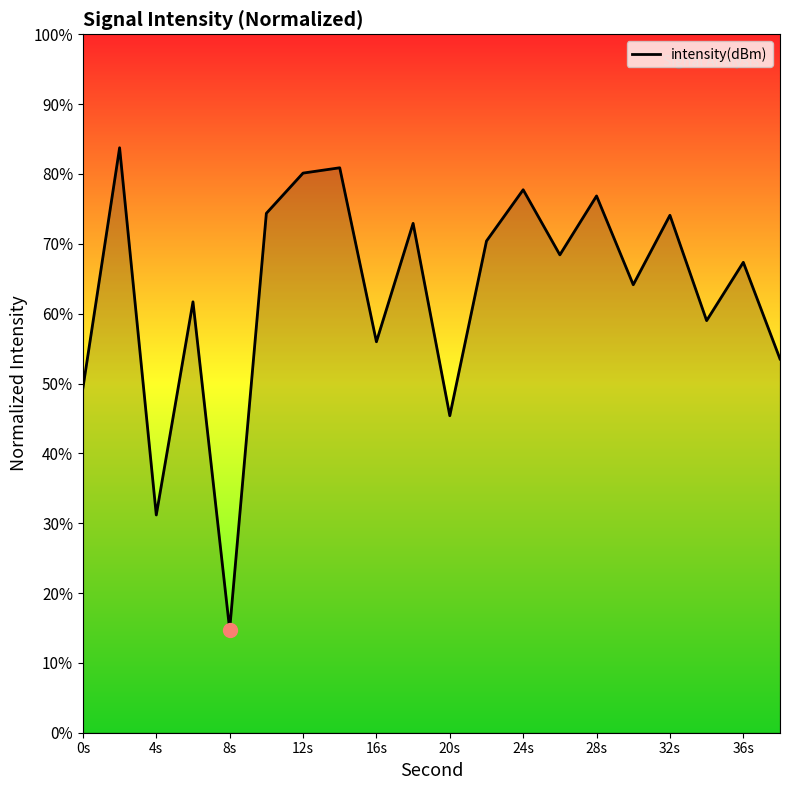

What is the greatest value displayed?

83.8